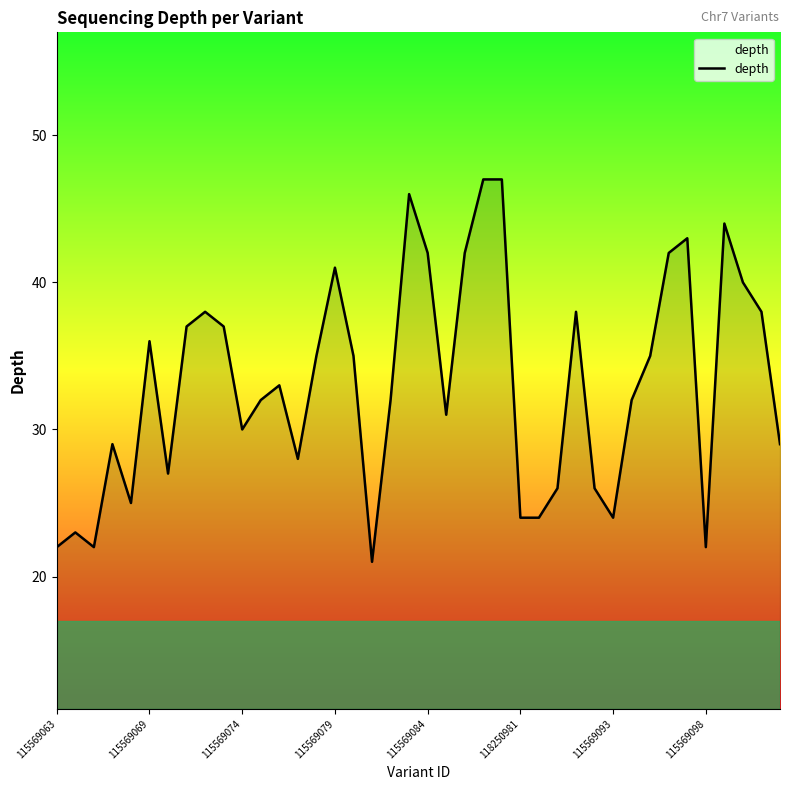

What is the greatest value displayed?

47